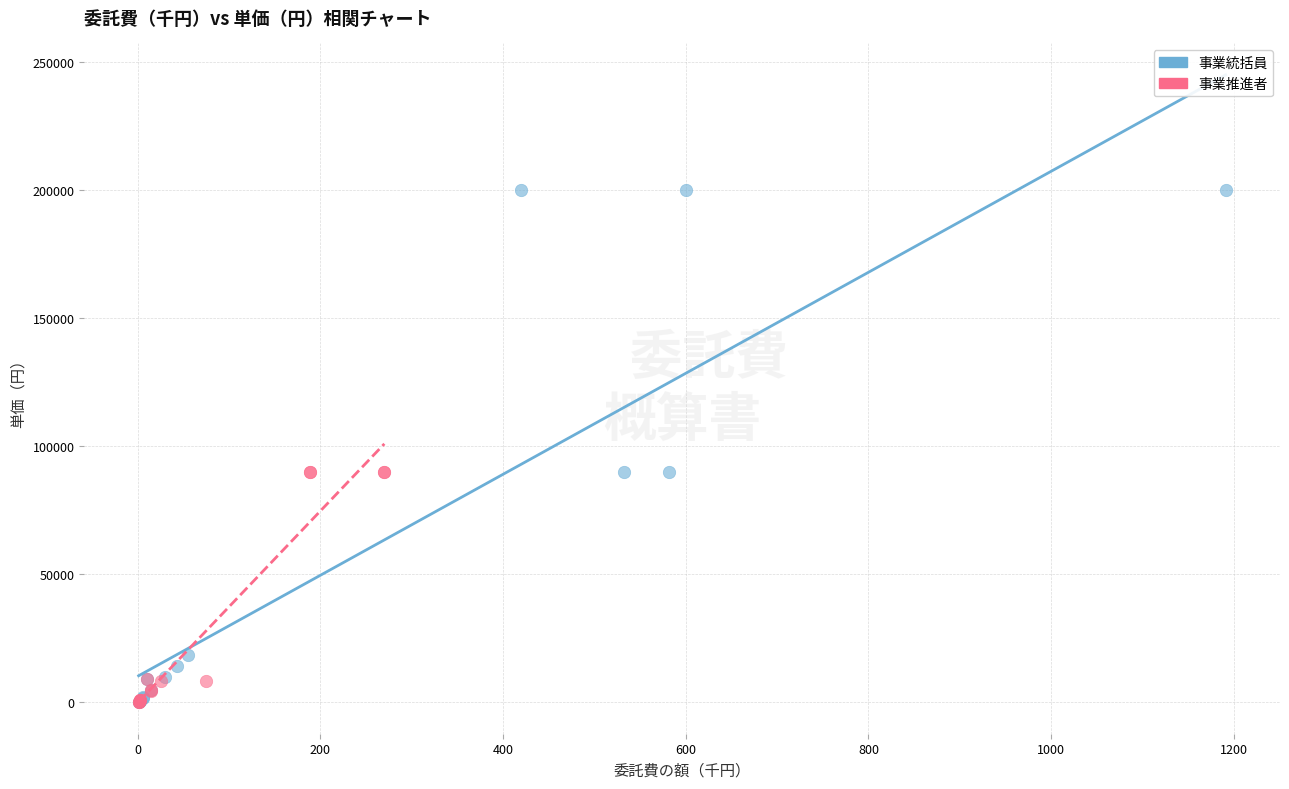

Which series contains the highest Y value?

事業統括員